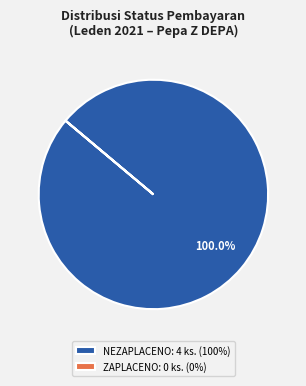

Is there any slice that represents more than half of the pie?

Yes